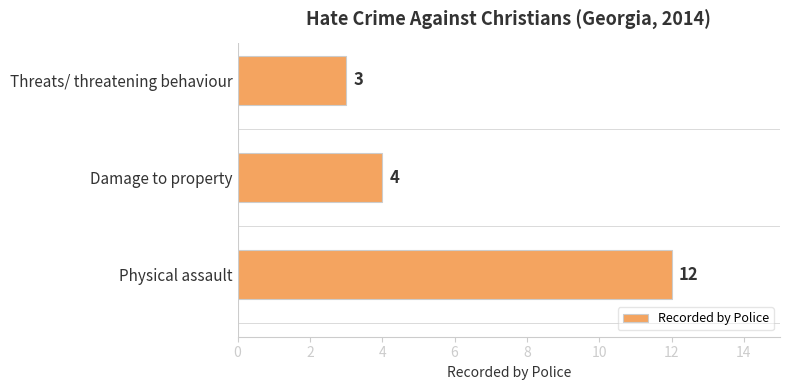

Are the bars grouped side by side (vs. stacked)?

No